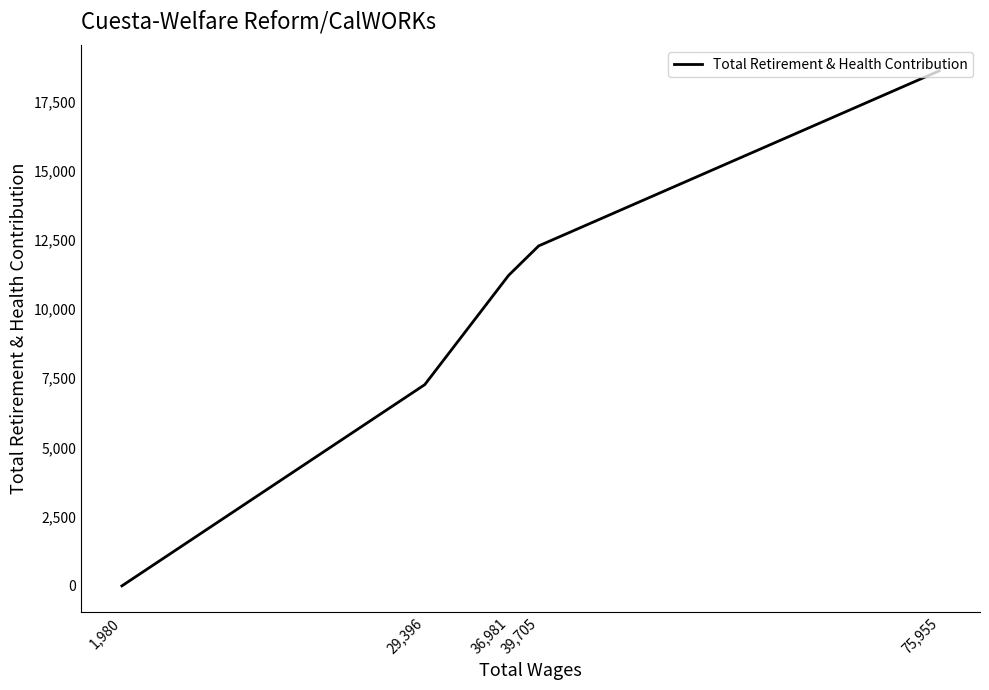

Rank the categories by value from lowest to highest.

1,980, 29,396, 36,981, 39,705, 75,955